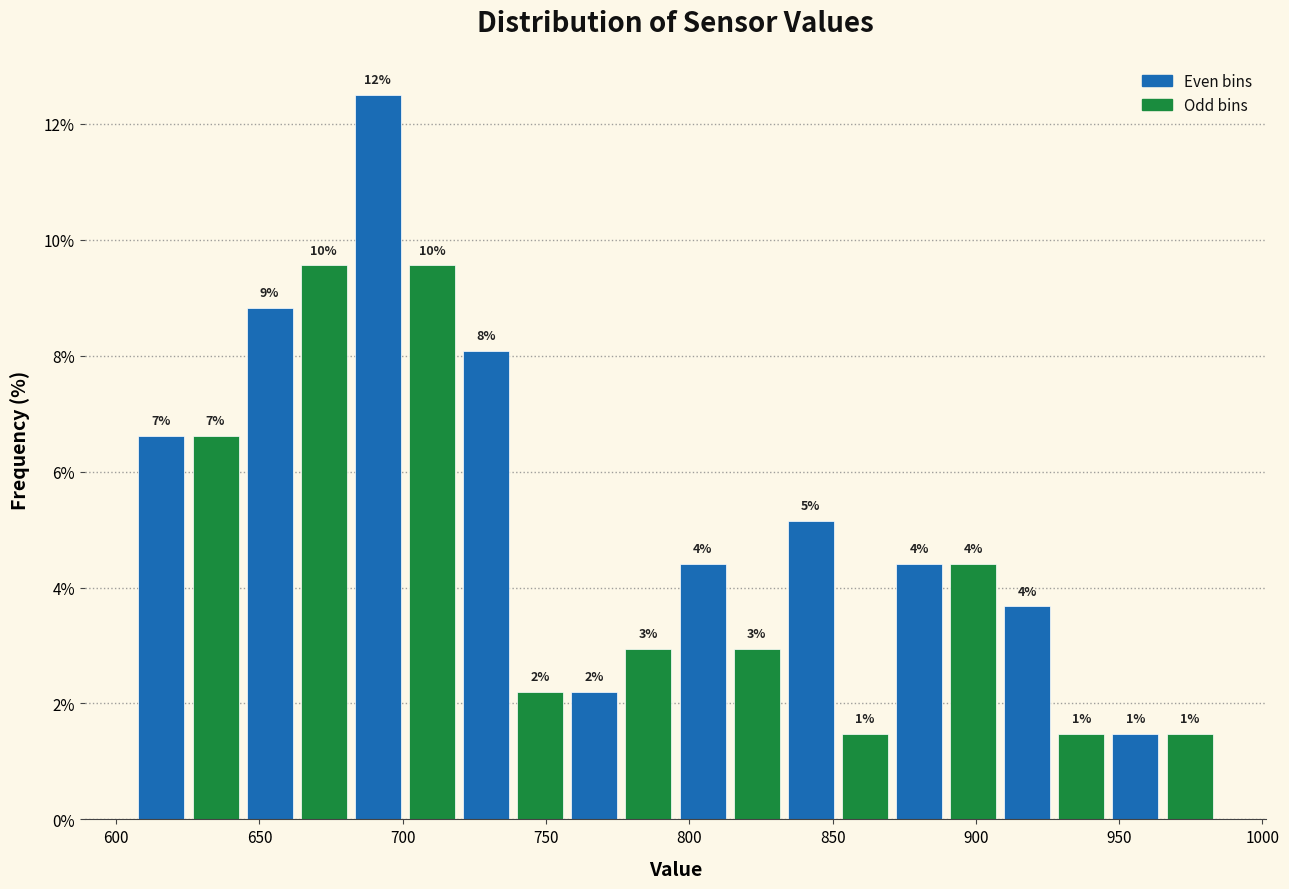

Around what value on the x-axis is the tallest bar? Give the approximate position of its centre, as read against the axis.

690